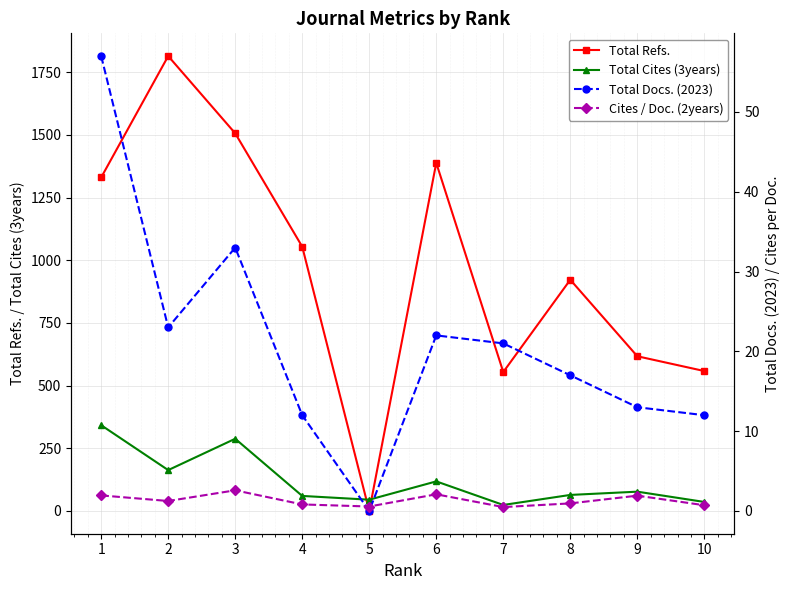

After their last crossing, which series has the higher values: Cites / Doc. (2years) or Total Docs. (2023)?

Total Docs. (2023)